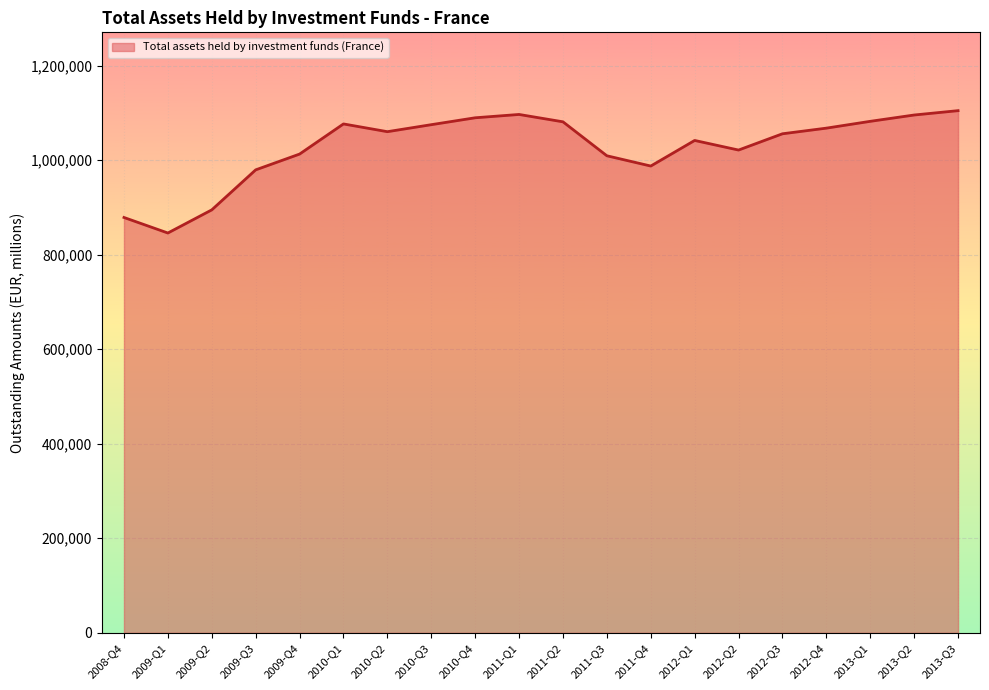

How many interior local valleys (lower than both neighbors) does the data have?

4